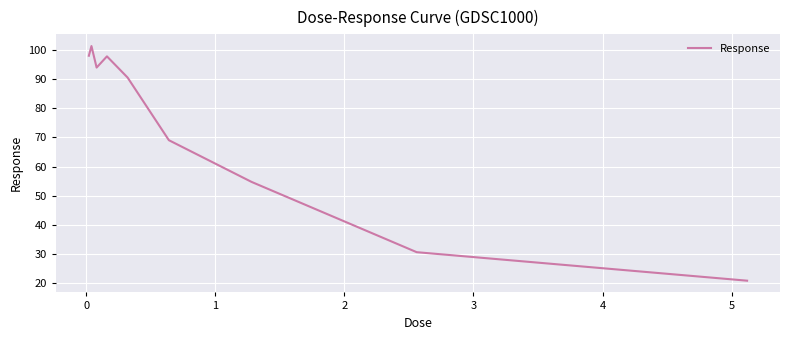

What is the smallest value displayed?

20.8